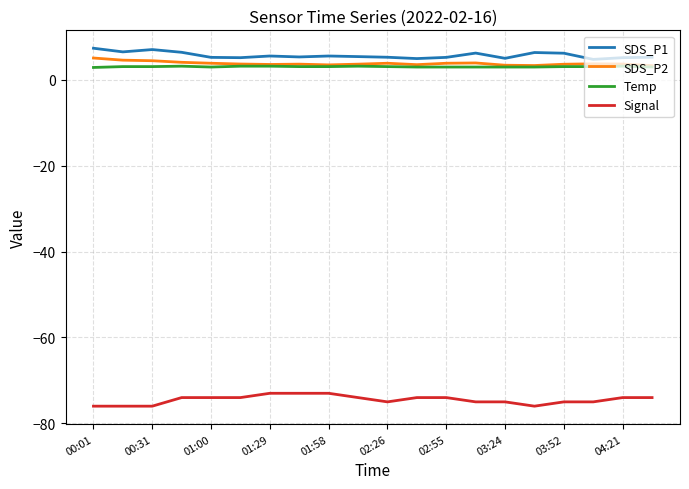

True or false: Temp and Signal intersect in this chart.

False